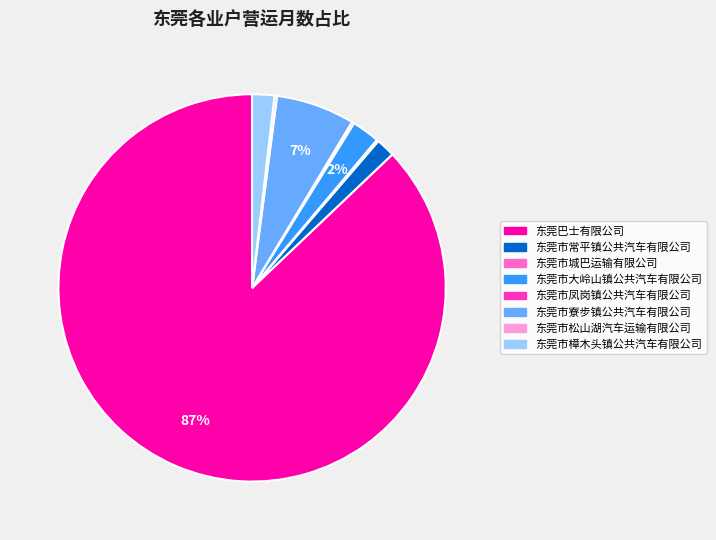

Which slice represents more than half of the pie?

东莞巴士有限公司